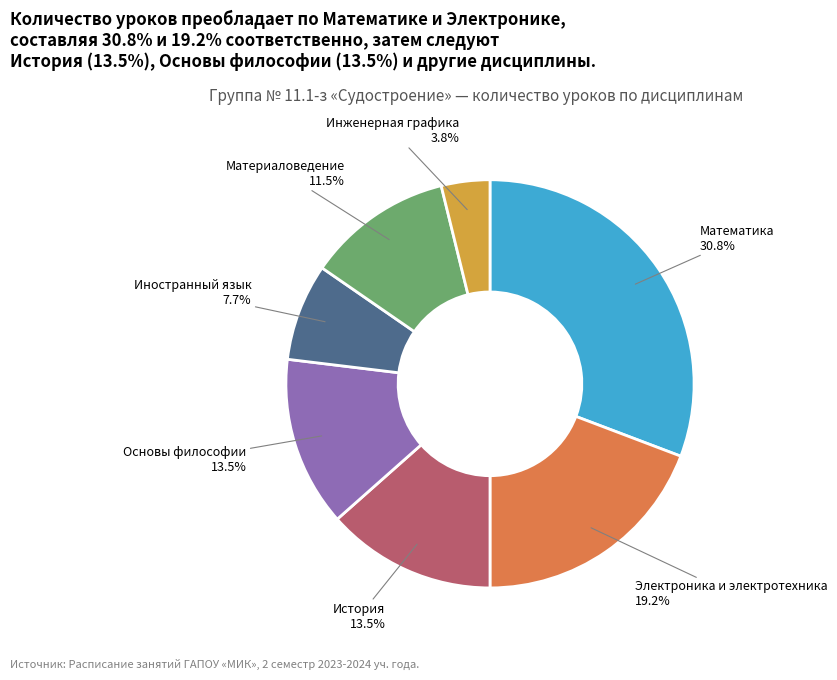

Which category has the biggest portion of the pie?

Математика